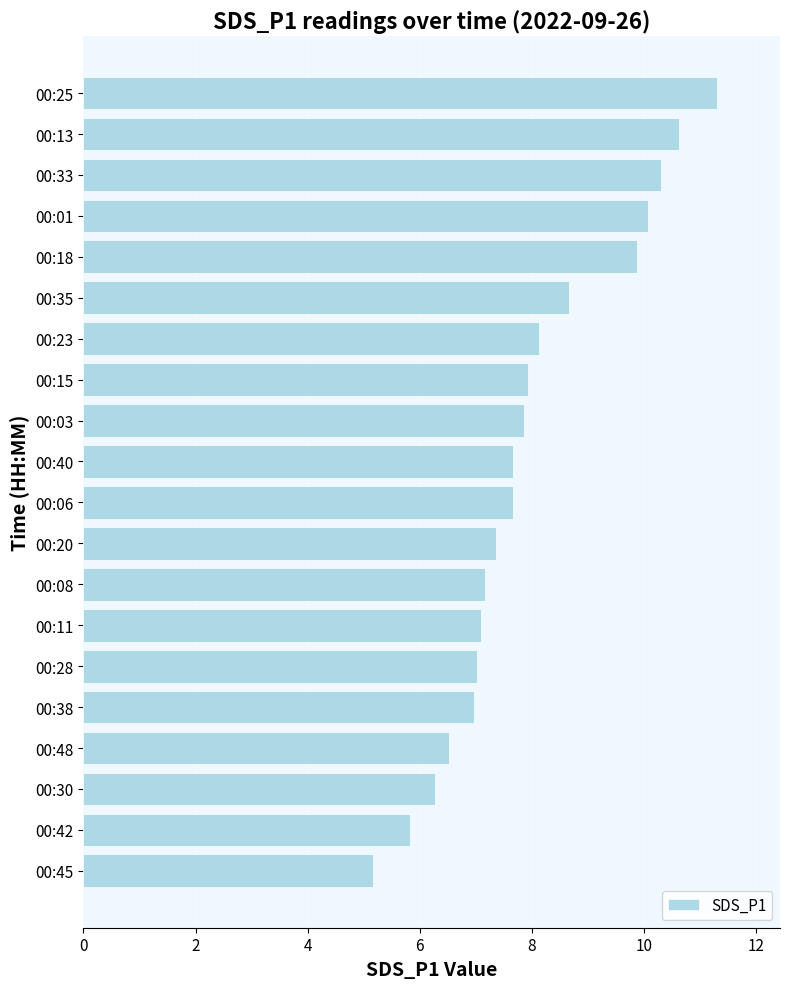

What is the average value?

8.0